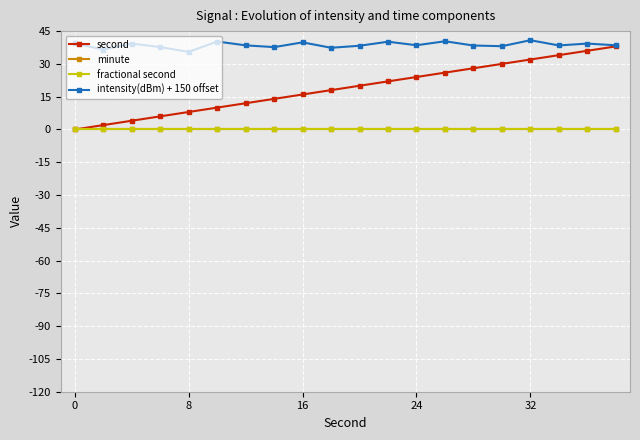

What is the greatest value displayed?

40.8